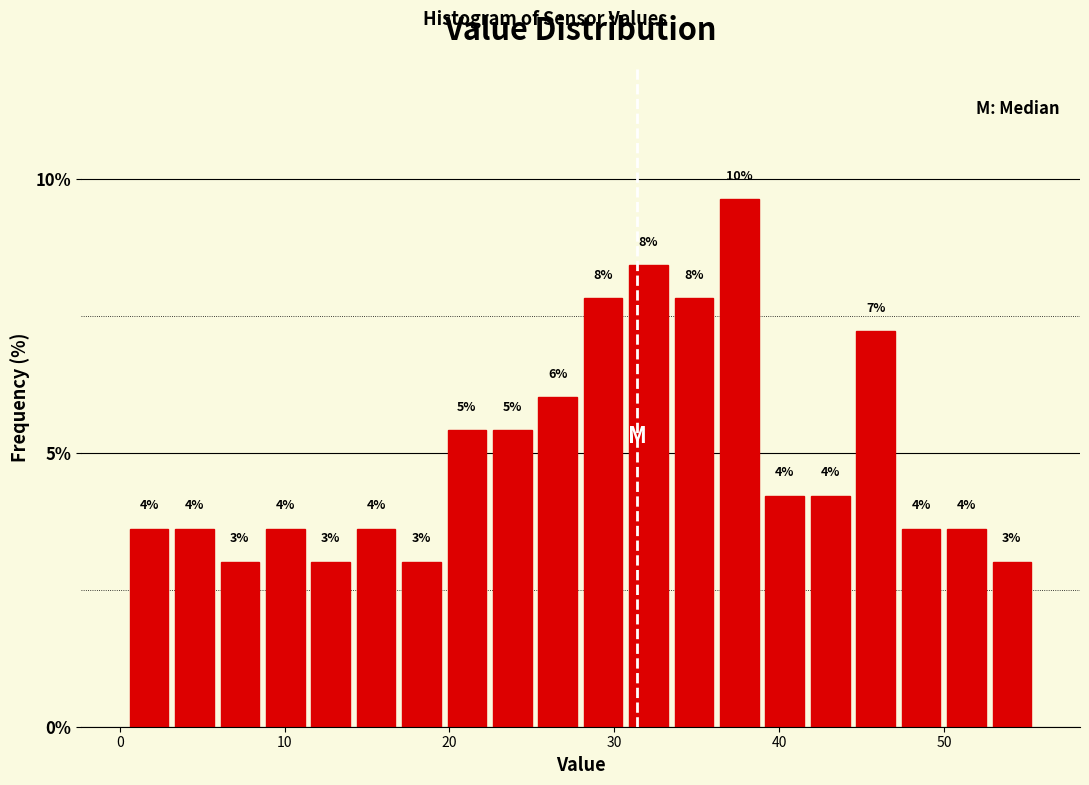

Read against the x-axis, roughly where is the centre of the tallest bar?

38